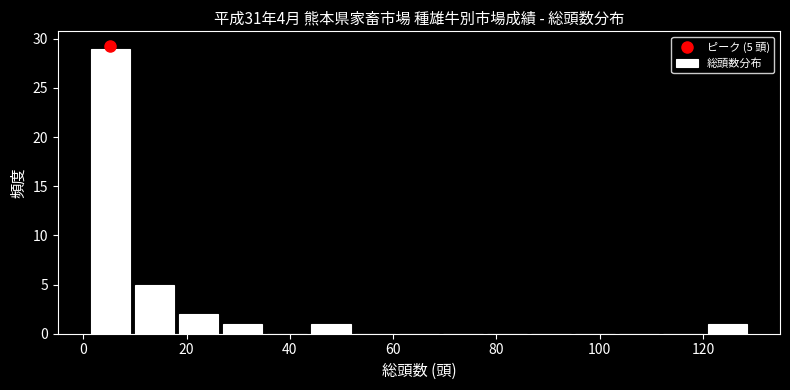

Over which range of the x-axis is the bar tallest?

2 to 10